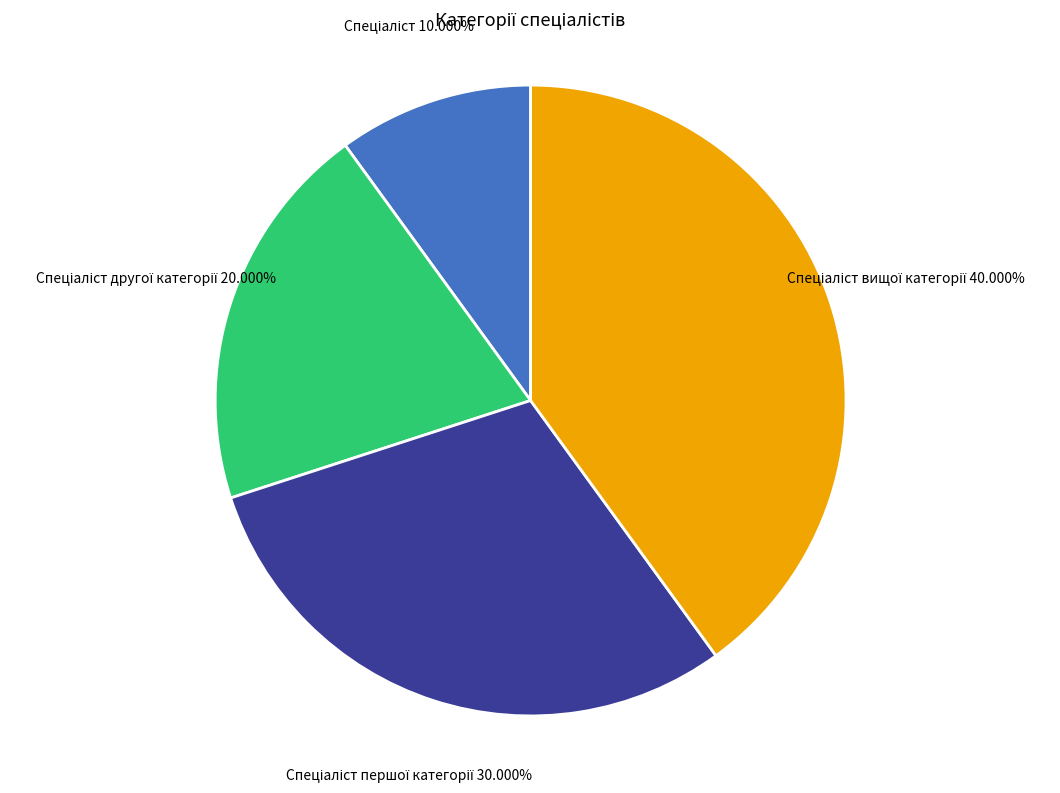

Does any single category account for the majority?

No